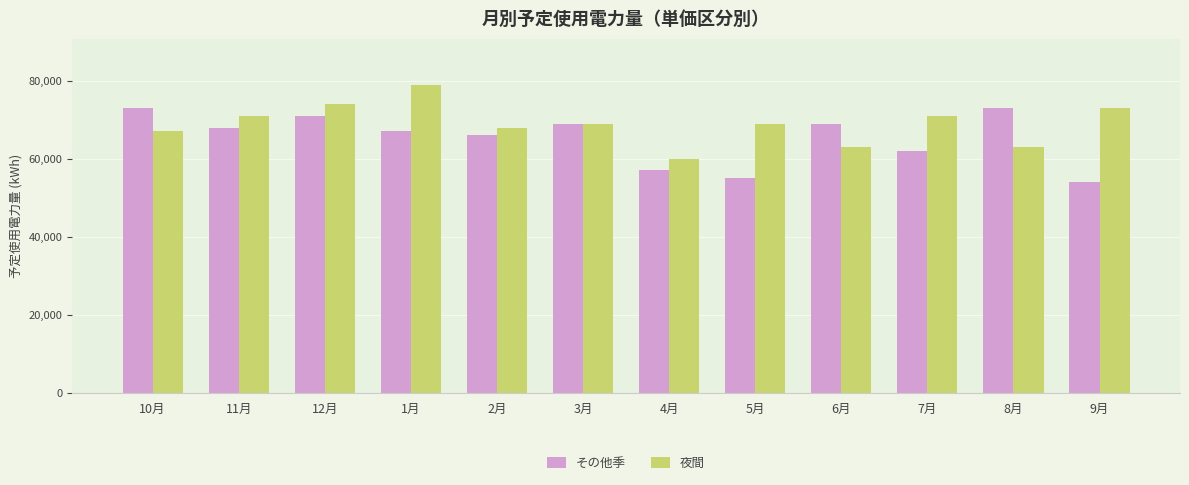

Reading right to left, what are all the values shown in this chart?

その他季: 9月=54000	8月=73000	7月=62000	6月=69000	5月=55000	4月=57000	3月=69000	2月=66000	1月=67000	12月=71000	11月=68000	10月=73000
夜間: 9月=73000	8月=63000	7月=71000	6月=63000	5月=69000	4月=60000	3月=69000	2月=68000	1月=79000	12月=74000	11月=71000	10月=67000